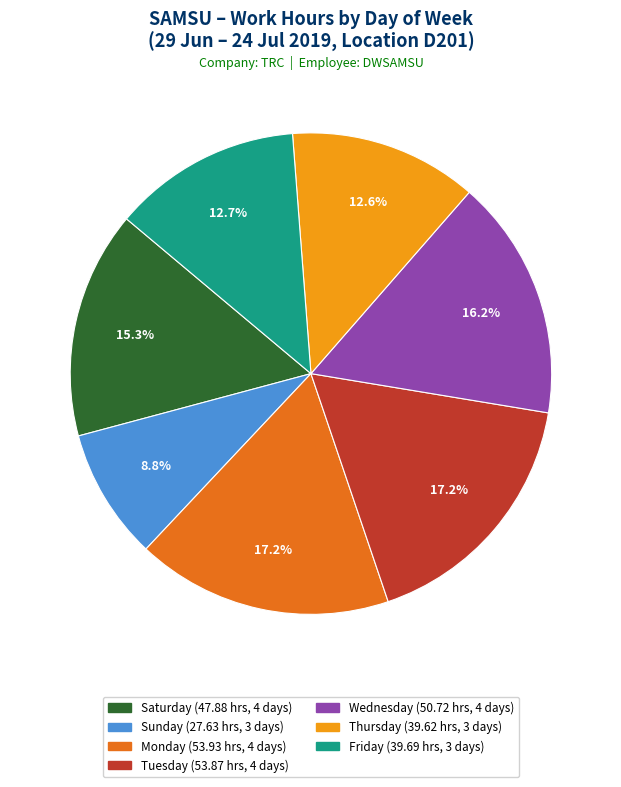

Is there a majority slice in this chart?

No